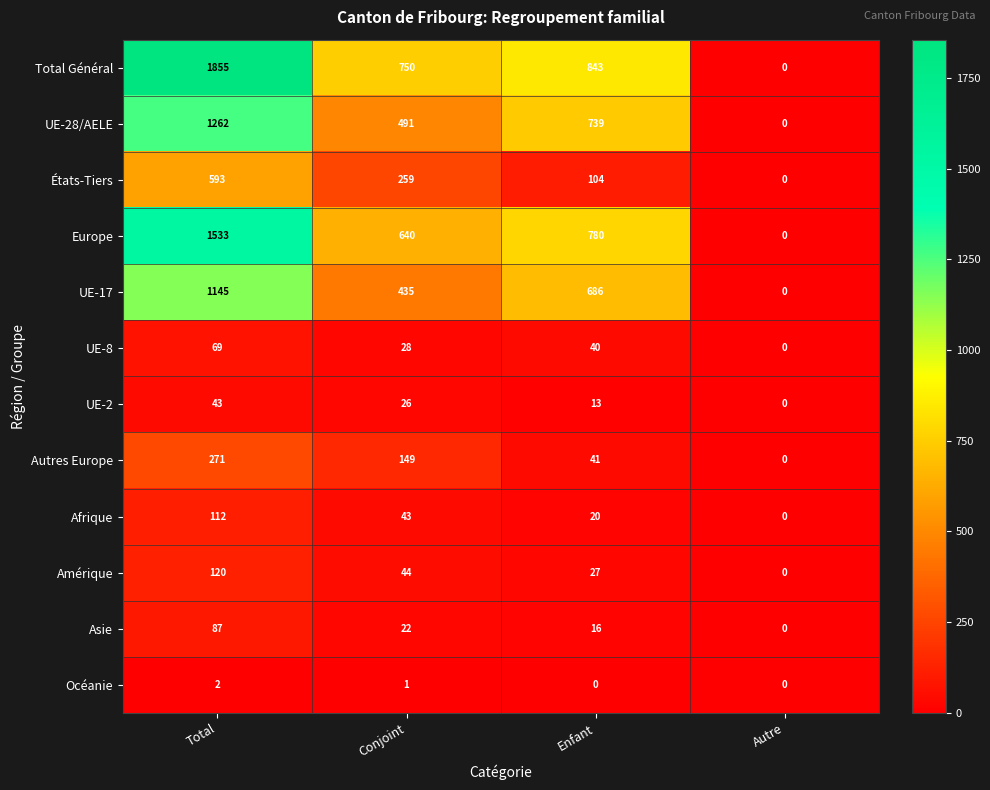

Rank the series by their maximum value, from highest to lowest.

Total Général, Europe, UE-28/AELE, UE-17, États-Tiers, Autres Europe, Amérique, Afrique, Asie, UE-8, UE-2, Océanie